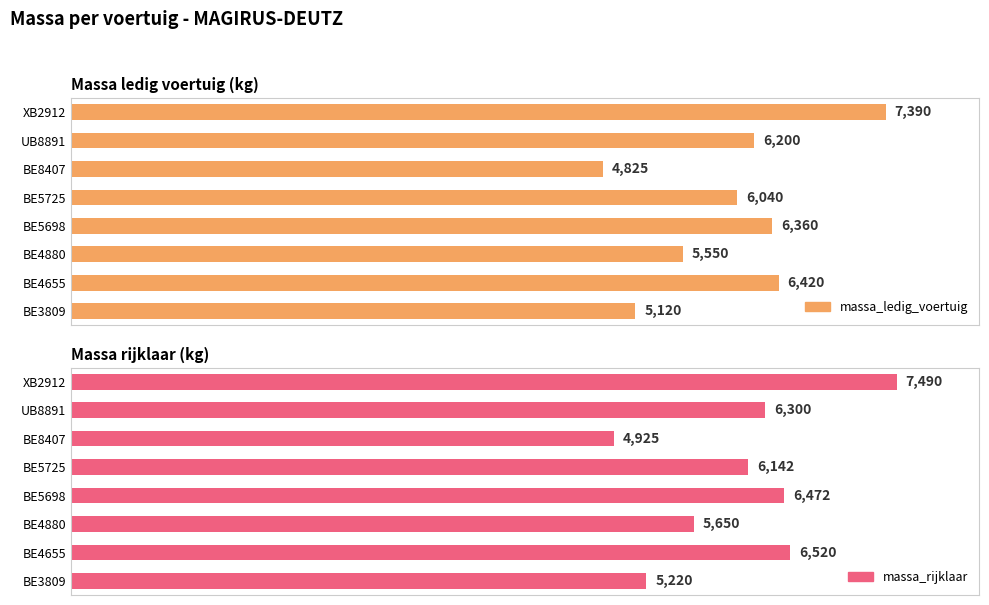

At how many categories does at least one series exceed 7237?

1